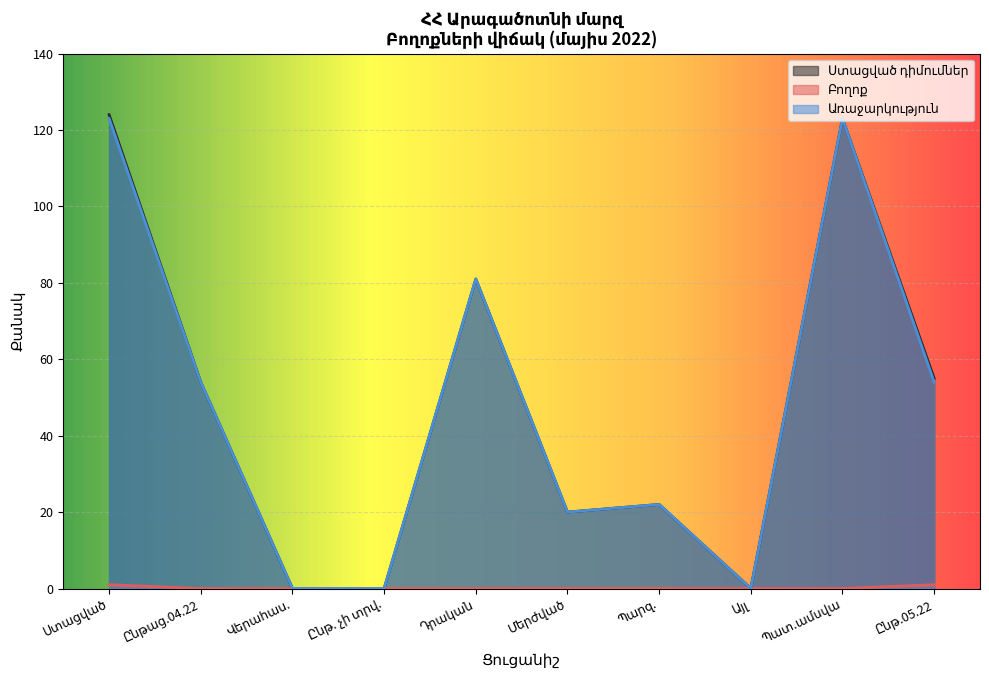

How many data points in Առաջարկություն are above 54?

3